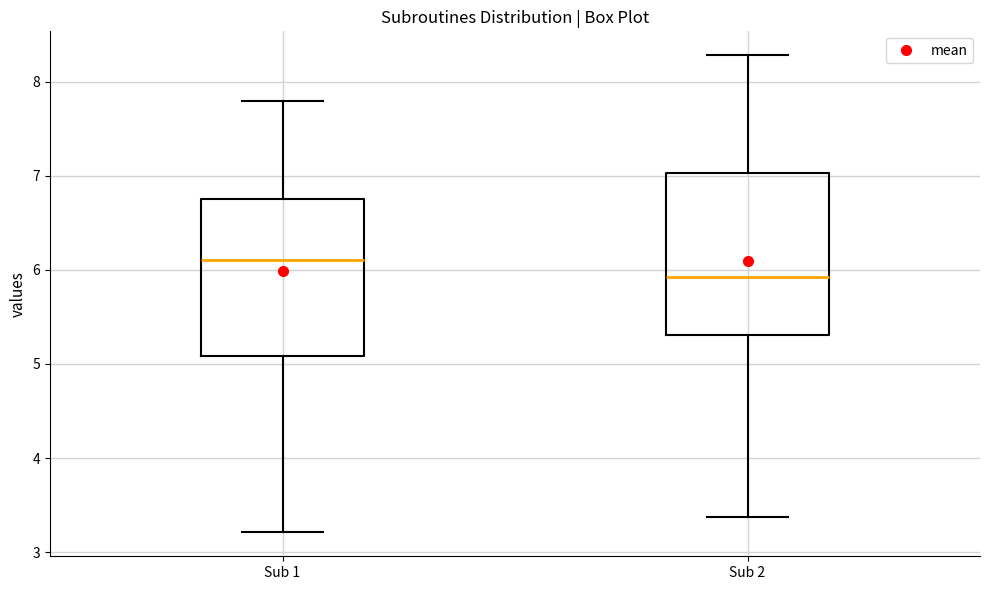

Which box has the highest median line?

Sub 1